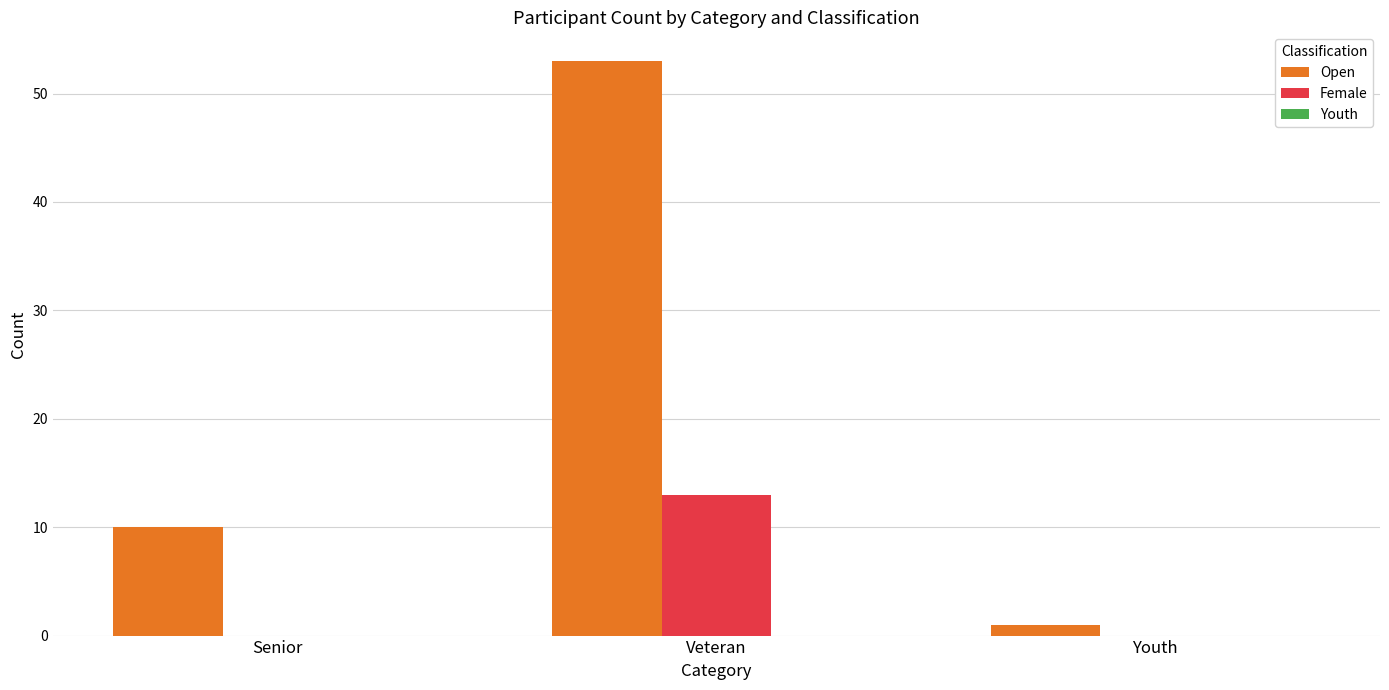

Which series has the largest total across all categories?

Open